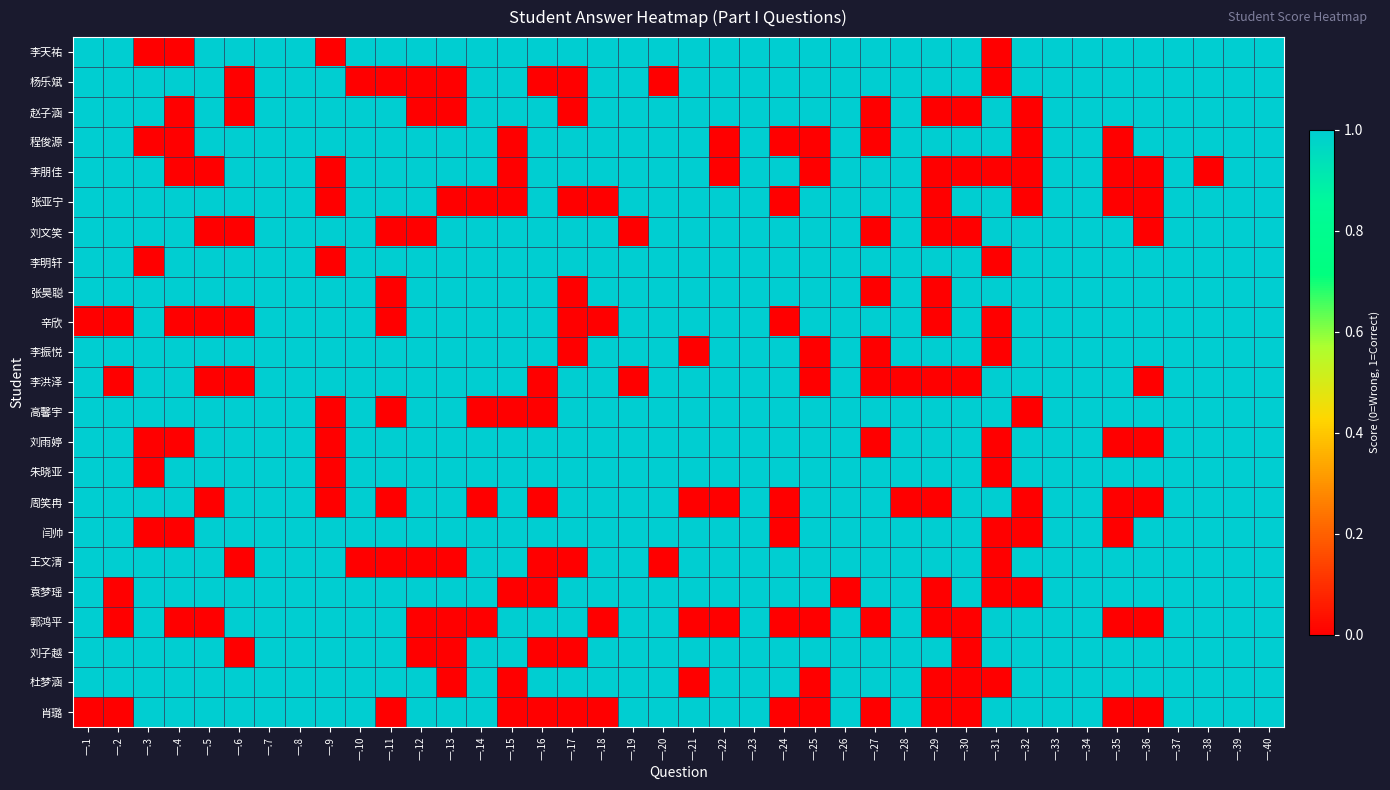

Reading left to right, what are all the values shown in this chart?

李天祐: 一.1=1	一.2=1	一.3=0	一.4=0	一.5=1	一.6=1	一.7=1	一.8=1	一.9=0	一.10=1	一.11=1	一.12=1	一.13=1	一.14=1	一.15=1	一.16=1	一.17=1	一.18=1	一.19=1	一.20=1	一.21=1	一.22=1	一.23=1	一.24=1	一.25=1	一.26=1	一.27=1	一.28=1	一.29=1	一.30=1	一.31=0	一.32=1	一.33=1	一.34=1	一.35=1	一.36=1	一.37=1	一.38=1	一.39=1	一.40=1
杨乐斌: 一.1=1	一.2=1	一.3=1	一.4=1	一.5=1	一.6=0	一.7=1	一.8=1	一.9=1	一.10=0	一.11=0	一.12=0	一.13=0	一.14=1	一.15=1	一.16=0	一.17=0	一.18=1	一.19=1	一.20=0	一.21=1	一.22=1	一.23=1	一.24=1	一.25=1	一.26=1	一.27=1	一.28=1	一.29=1	一.30=1	一.31=0	一.32=1	一.33=1	一.34=1	一.35=1	一.36=1	一.37=1	一.38=1	一.39=1	一.40=1
赵子涵: 一.1=1	一.2=1	一.3=1	一.4=0	一.5=1	一.6=0	一.7=1	一.8=1	一.9=1	一.10=1	一.11=1	一.12=0	一.13=0	一.14=1	一.15=1	一.16=1	一.17=0	一.18=1	一.19=1	一.20=1	一.21=1	一.22=1	一.23=1	一.24=1	一.25=1	一.26=1	一.27=0	一.28=1	一.29=0	一.30=0	一.31=1	一.32=0	一.33=1	一.34=1	一.35=1	一.36=1	一.37=1	一.38=1	一.39=1	一.40=1
程俊源: 一.1=1	一.2=1	一.3=0	一.4=0	一.5=1	一.6=1	一.7=1	一.8=1	一.9=1	一.10=1	一.11=1	一.12=1	一.13=1	一.14=1	一.15=0	一.16=1	一.17=1	一.18=1	一.19=1	一.20=1	一.21=1	一.22=0	一.23=1	一.24=0	一.25=0	一.26=1	一.27=0	一.28=1	一.29=1	一.30=1	一.31=1	一.32=0	一.33=1	一.34=1	一.35=0	一.36=1	一.37=1	一.38=1	一.39=1	一.40=1
李朋佳: 一.1=1	一.2=1	一.3=1	一.4=0	一.5=0	一.6=1	一.7=1	一.8=1	一.9=0	一.10=1	一.11=1	一.12=1	一.13=1	一.14=1	一.15=0	一.16=1	一.17=1	一.18=1	一.19=1	一.20=1	一.21=1	一.22=0	一.23=1	一.24=1	一.25=0	一.26=1	一.27=1	一.28=1	一.29=0	一.30=0	一.31=0	一.32=0	一.33=1	一.34=1	一.35=0	一.36=0	一.37=1	一.38=0	一.39=1	一.40=1
张亚宁: 一.1=1	一.2=1	一.3=1	一.4=1	一.5=1	一.6=1	一.7=1	一.8=1	一.9=0	一.10=1	一.11=1	一.12=1	一.13=0	一.14=0	一.15=0	一.16=1	一.17=0	一.18=0	一.19=1	一.20=1	一.21=1	一.22=1	一.23=1	一.24=0	一.25=1	一.26=1	一.27=1	一.28=1	一.29=0	一.30=1	一.31=1	一.32=0	一.33=1	一.34=1	一.35=0	一.36=0	一.37=1	一.38=1	一.39=1	一.40=1
刘文笑: 一.1=1	一.2=1	一.3=1	一.4=1	一.5=0	一.6=0	一.7=1	一.8=1	一.9=1	一.10=1	一.11=0	一.12=0	一.13=1	一.14=1	一.15=1	一.16=1	一.17=1	一.18=1	一.19=0	一.20=1	一.21=1	一.22=1	一.23=1	一.24=1	一.25=1	一.26=1	一.27=0	一.28=1	一.29=0	一.30=0	一.31=1	一.32=1	一.33=1	一.34=1	一.35=1	一.36=0	一.37=1	一.38=1	一.39=1	一.40=1
李明轩: 一.1=1	一.2=1	一.3=0	一.4=1	一.5=1	一.6=1	一.7=1	一.8=1	一.9=0	一.10=1	一.11=1	一.12=1	一.13=1	一.14=1	一.15=1	一.16=1	一.17=1	一.18=1	一.19=1	一.20=1	一.21=1	一.22=1	一.23=1	一.24=1	一.25=1	一.26=1	一.27=1	一.28=1	一.29=1	一.30=1	一.31=0	一.32=1	一.33=1	一.34=1	一.35=1	一.36=1	一.37=1	一.38=1	一.39=1	一.40=1
张昊聪: 一.1=1	一.2=1	一.3=1	一.4=1	一.5=1	一.6=1	一.7=1	一.8=1	一.9=1	一.10=1	一.11=0	一.12=1	一.13=1	一.14=1	一.15=1	一.16=1	一.17=0	一.18=1	一.19=1	一.20=1	一.21=1	一.22=1	一.23=1	一.24=1	一.25=1	一.26=1	一.27=0	一.28=1	一.29=0	一.30=1	一.31=1	一.32=1	一.33=1	一.34=1	一.35=1	一.36=1	一.37=1	一.38=1	一.39=1	一.40=1
辛欣: 一.1=0	一.2=0	一.3=1	一.4=0	一.5=0	一.6=0	一.7=1	一.8=1	一.9=1	一.10=1	一.11=0	一.12=1	一.13=1	一.14=1	一.15=1	一.16=1	一.17=0	一.18=0	一.19=1	一.20=1	一.21=1	一.22=1	一.23=1	一.24=0	一.25=1	一.26=1	一.27=1	一.28=1	一.29=0	一.30=1	一.31=0	一.32=1	一.33=1	一.34=1	一.35=1	一.36=1	一.37=1	一.38=1	一.39=1	一.40=1
李振悦: 一.1=1	一.2=1	一.3=1	一.4=1	一.5=1	一.6=1	一.7=1	一.8=1	一.9=1	一.10=1	一.11=1	一.12=1	一.13=1	一.14=1	一.15=1	一.16=1	一.17=0	一.18=1	一.19=1	一.20=1	一.21=0	一.22=1	一.23=1	一.24=1	一.25=0	一.26=1	一.27=0	一.28=1	一.29=1	一.30=1	一.31=0	一.32=1	一.33=1	一.34=1	一.35=1	一.36=1	一.37=1	一.38=1	一.39=1	一.40=1
李洪泽: 一.1=1	一.2=0	一.3=1	一.4=1	一.5=0	一.6=0	一.7=1	一.8=1	一.9=1	一.10=1	一.11=1	一.12=1	一.13=1	一.14=1	一.15=1	一.16=0	一.17=1	一.18=1	一.19=0	一.20=1	一.21=1	一.22=1	一.23=1	一.24=1	一.25=0	一.26=1	一.27=0	一.28=0	一.29=0	一.30=0	一.31=1	一.32=1	一.33=1	一.34=1	一.35=1	一.36=0	一.37=1	一.38=1	一.39=1	一.40=1
高馨宇: 一.1=1	一.2=1	一.3=1	一.4=1	一.5=1	一.6=1	一.7=1	一.8=1	一.9=0	一.10=1	一.11=0	一.12=1	一.13=1	一.14=0	一.15=0	一.16=0	一.17=1	一.18=1	一.19=1	一.20=1	一.21=1	一.22=1	一.23=1	一.24=1	一.25=1	一.26=1	一.27=1	一.28=1	一.29=1	一.30=1	一.31=1	一.32=0	一.33=1	一.34=1	一.35=1	一.36=1	一.37=1	一.38=1	一.39=1	一.40=1
刘雨婷: 一.1=1	一.2=1	一.3=0	一.4=0	一.5=1	一.6=1	一.7=1	一.8=1	一.9=0	一.10=1	一.11=1	一.12=1	一.13=1	一.14=1	一.15=1	一.16=1	一.17=1	一.18=1	一.19=1	一.20=1	一.21=1	一.22=1	一.23=1	一.24=1	一.25=1	一.26=1	一.27=0	一.28=1	一.29=1	一.30=1	一.31=0	一.32=1	一.33=1	一.34=1	一.35=0	一.36=0	一.37=1	一.38=1	一.39=1	一.40=1
朱晓亚: 一.1=1	一.2=1	一.3=0	一.4=1	一.5=1	一.6=1	一.7=1	一.8=1	一.9=0	一.10=1	一.11=1	一.12=1	一.13=1	一.14=1	一.15=1	一.16=1	一.17=1	一.18=1	一.19=1	一.20=1	一.21=1	一.22=1	一.23=1	一.24=1	一.25=1	一.26=1	一.27=1	一.28=1	一.29=1	一.30=1	一.31=0	一.32=1	一.33=1	一.34=1	一.35=1	一.36=1	一.37=1	一.38=1	一.39=1	一.40=1
周笑冉: 一.1=1	一.2=1	一.3=1	一.4=1	一.5=0	一.6=1	一.7=1	一.8=1	一.9=0	一.10=1	一.11=0	一.12=1	一.13=1	一.14=0	一.15=1	一.16=0	一.17=1	一.18=1	一.19=1	一.20=1	一.21=0	一.22=0	一.23=1	一.24=0	一.25=1	一.26=1	一.27=1	一.28=0	一.29=0	一.30=1	一.31=1	一.32=0	一.33=1	一.34=1	一.35=0	一.36=0	一.37=1	一.38=1	一.39=1	一.40=1
闫帅: 一.1=1	一.2=1	一.3=0	一.4=0	一.5=1	一.6=1	一.7=1	一.8=1	一.9=1	一.10=1	一.11=1	一.12=1	一.13=1	一.14=1	一.15=1	一.16=1	一.17=1	一.18=1	一.19=1	一.20=1	一.21=1	一.22=1	一.23=1	一.24=0	一.25=1	一.26=1	一.27=1	一.28=1	一.29=1	一.30=1	一.31=0	一.32=0	一.33=1	一.34=1	一.35=0	一.36=1	一.37=1	一.38=1	一.39=1	一.40=1
王文清: 一.1=1	一.2=1	一.3=1	一.4=1	一.5=1	一.6=0	一.7=1	一.8=1	一.9=1	一.10=0	一.11=0	一.12=0	一.13=0	一.14=1	一.15=1	一.16=0	一.17=0	一.18=1	一.19=1	一.20=0	一.21=1	一.22=1	一.23=1	一.24=1	一.25=1	一.26=1	一.27=1	一.28=1	一.29=1	一.30=1	一.31=0	一.32=1	一.33=1	一.34=1	一.35=1	一.36=1	一.37=1	一.38=1	一.39=1	一.40=1
袁梦瑶: 一.1=1	一.2=0	一.3=1	一.4=1	一.5=1	一.6=1	一.7=1	一.8=1	一.9=1	一.10=1	一.11=1	一.12=1	一.13=1	一.14=1	一.15=0	一.16=0	一.17=1	一.18=1	一.19=1	一.20=1	一.21=1	一.22=1	一.23=1	一.24=1	一.25=1	一.26=0	一.27=1	一.28=1	一.29=0	一.30=1	一.31=0	一.32=0	一.33=1	一.34=1	一.35=1	一.36=1	一.37=1	一.38=1	一.39=1	一.40=1
郭鸿平: 一.1=1	一.2=0	一.3=1	一.4=0	一.5=0	一.6=1	一.7=1	一.8=1	一.9=1	一.10=1	一.11=1	一.12=0	一.13=0	一.14=0	一.15=1	一.16=1	一.17=1	一.18=0	一.19=1	一.20=1	一.21=0	一.22=0	一.23=1	一.24=0	一.25=0	一.26=1	一.27=0	一.28=1	一.29=0	一.30=0	一.31=1	一.32=1	一.33=1	一.34=1	一.35=0	一.36=0	一.37=1	一.38=1	一.39=1	一.40=1
刘子越: 一.1=1	一.2=1	一.3=1	一.4=1	一.5=1	一.6=0	一.7=1	一.8=1	一.9=1	一.10=1	一.11=1	一.12=0	一.13=0	一.14=1	一.15=1	一.16=0	一.17=0	一.18=1	一.19=1	一.20=1	一.21=1	一.22=1	一.23=1	一.24=1	一.25=1	一.26=1	一.27=1	一.28=1	一.29=1	一.30=0	一.31=1	一.32=1	一.33=1	一.34=1	一.35=1	一.36=1	一.37=1	一.38=1	一.39=1	一.40=1
杜梦涵: 一.1=1	一.2=1	一.3=1	一.4=1	一.5=1	一.6=1	一.7=1	一.8=1	一.9=1	一.10=1	一.11=1	一.12=1	一.13=0	一.14=1	一.15=0	一.16=1	一.17=1	一.18=1	一.19=1	一.20=1	一.21=0	一.22=1	一.23=1	一.24=1	一.25=0	一.26=1	一.27=1	一.28=1	一.29=0	一.30=0	一.31=0	一.32=1	一.33=1	一.34=1	一.35=1	一.36=1	一.37=1	一.38=1	一.39=1	一.40=1
肖璐: 一.1=0	一.2=0	一.3=1	一.4=1	一.5=1	一.6=1	一.7=1	一.8=1	一.9=1	一.10=1	一.11=0	一.12=1	一.13=1	一.14=1	一.15=0	一.16=0	一.17=0	一.18=0	一.19=1	一.20=1	一.21=1	一.22=1	一.23=1	一.24=0	一.25=0	一.26=1	一.27=0	一.28=1	一.29=0	一.30=0	一.31=1	一.32=1	一.33=1	一.34=1	一.35=0	一.36=0	一.37=1	一.38=1	一.39=1	一.40=1